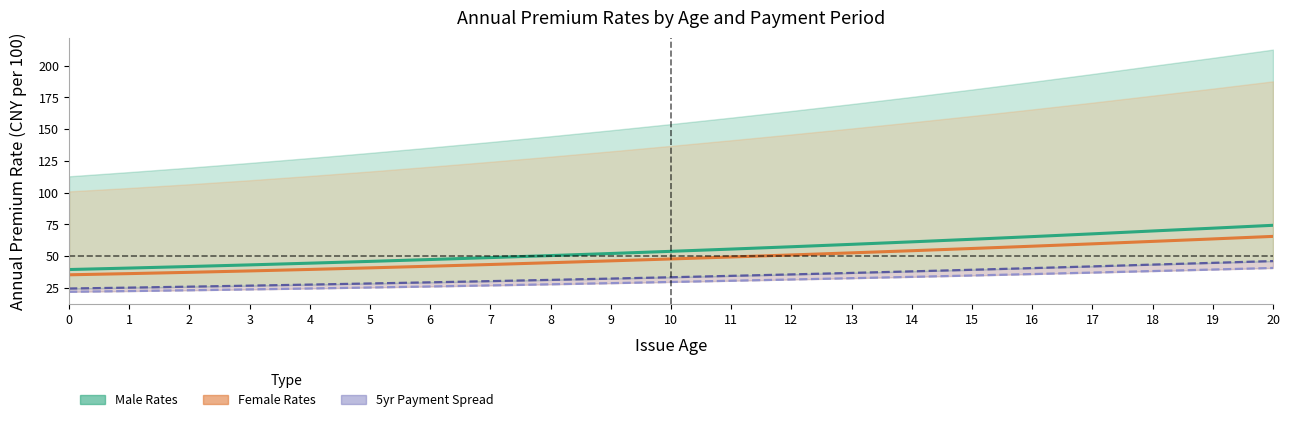

What is the approximate value of Male 5yr at 9?

32.2